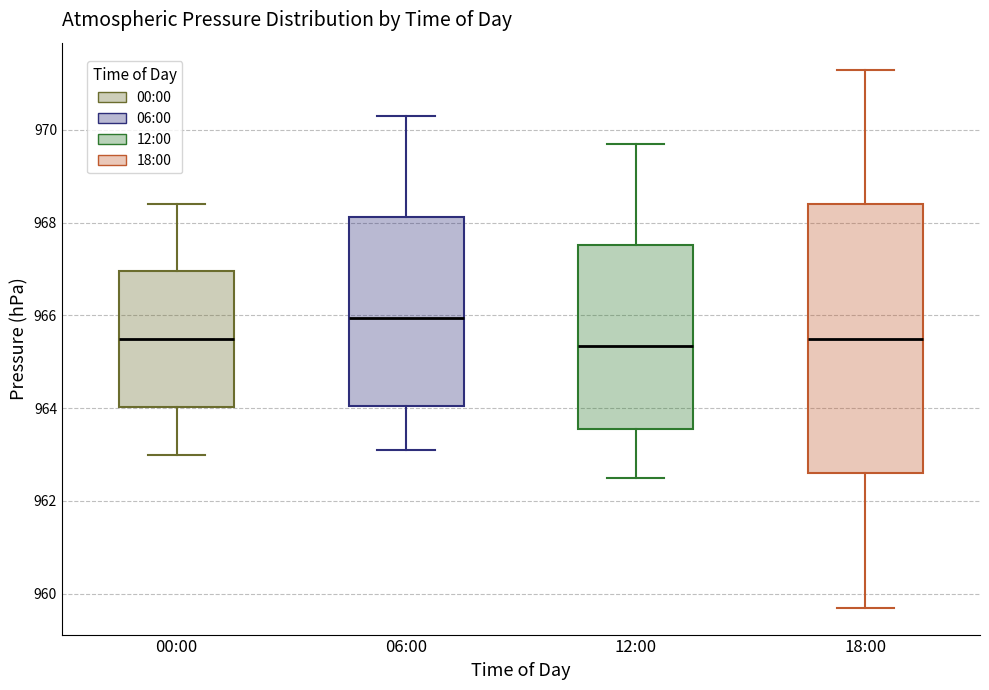

Reading left to right, transcribe this box plot: for each box, give where its median line is, the range the box spans, and where its two whiskers end, as read against the y-axis. The values are not printed on the chart, so give them approximately, as read against the axis.

00:00: median 965.6, box 964.0 to 967.0, whiskers 963.0 to 968.4
06:00: median 966.0, box 964.0 to 968.2, whiskers 963.2 to 970.4
12:00: median 965.4, box 963.6 to 967.6, whiskers 962.6 to 969.8
18:00: median 965.6, box 962.6 to 968.4, whiskers 959.8 to 971.4